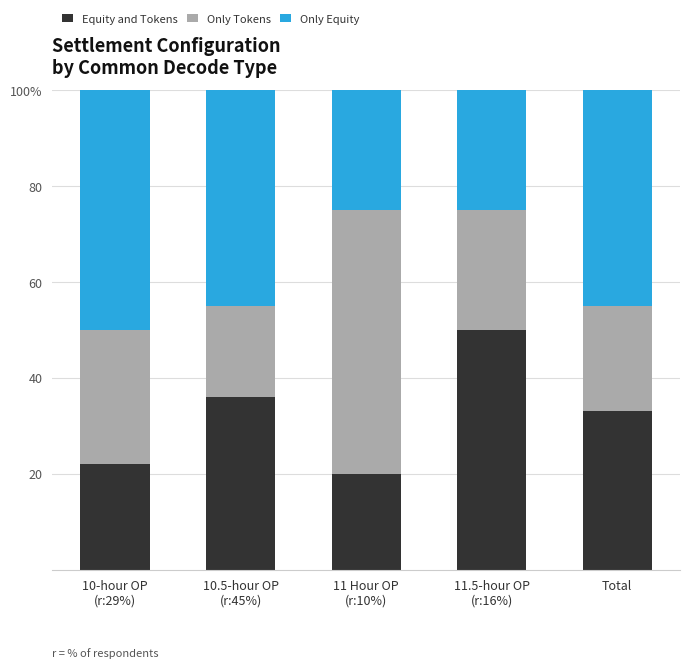

List the series in order of their peak value, lowest first.

Equity and Tokens, Only Equity, Only Tokens